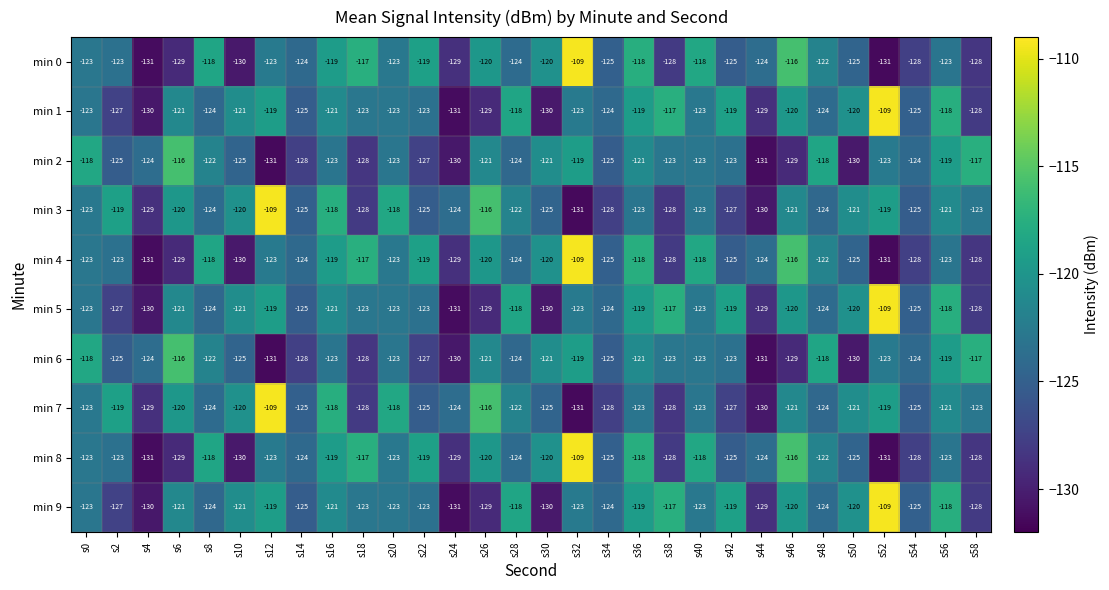

What is the minimum value shown in the chart?

-131